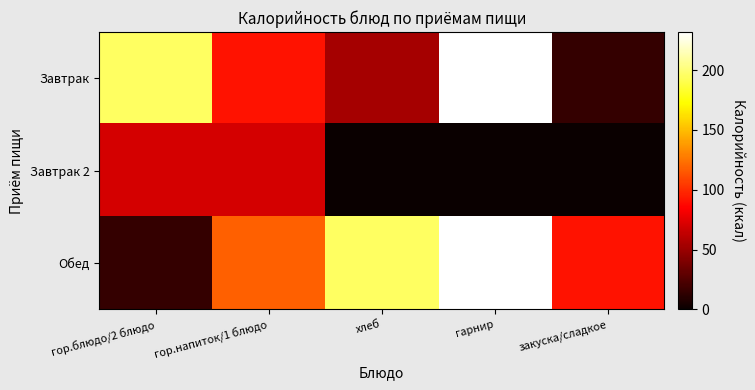

Rank the series at закуска/сладкое from lowest to highest value.

Завтрак 2, Завтрак, Обед